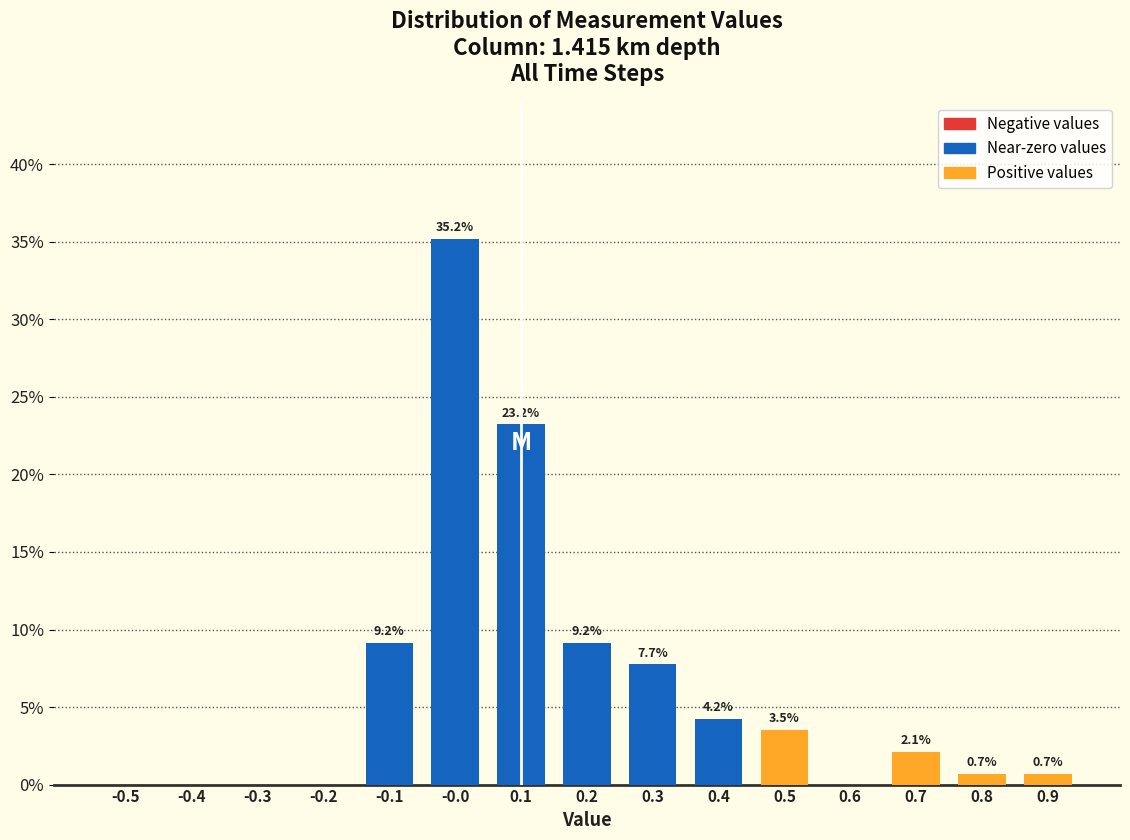

Over which range of the x-axis is the bar tallest?

-0.05 to 0.05